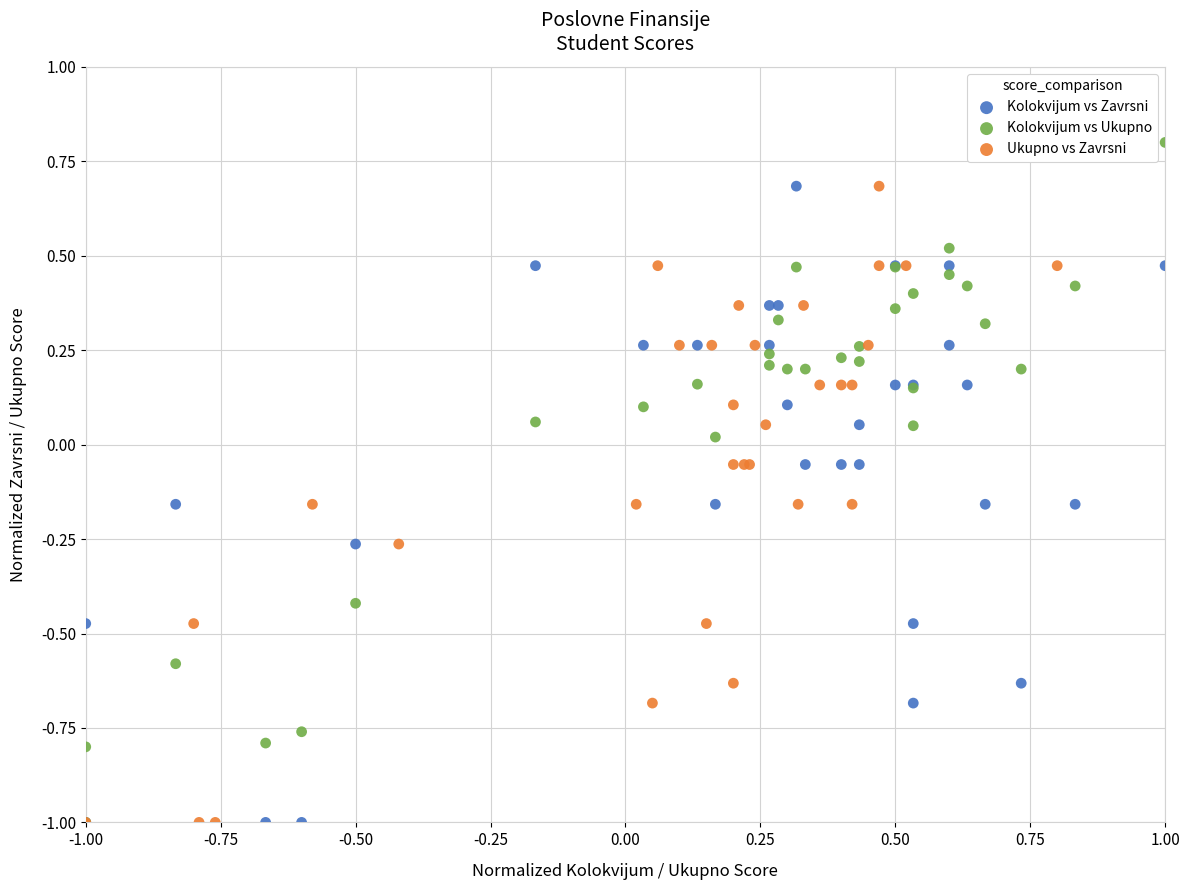

Which series reaches the maximum Y coordinate?

Kolokvijum vs Ukupno